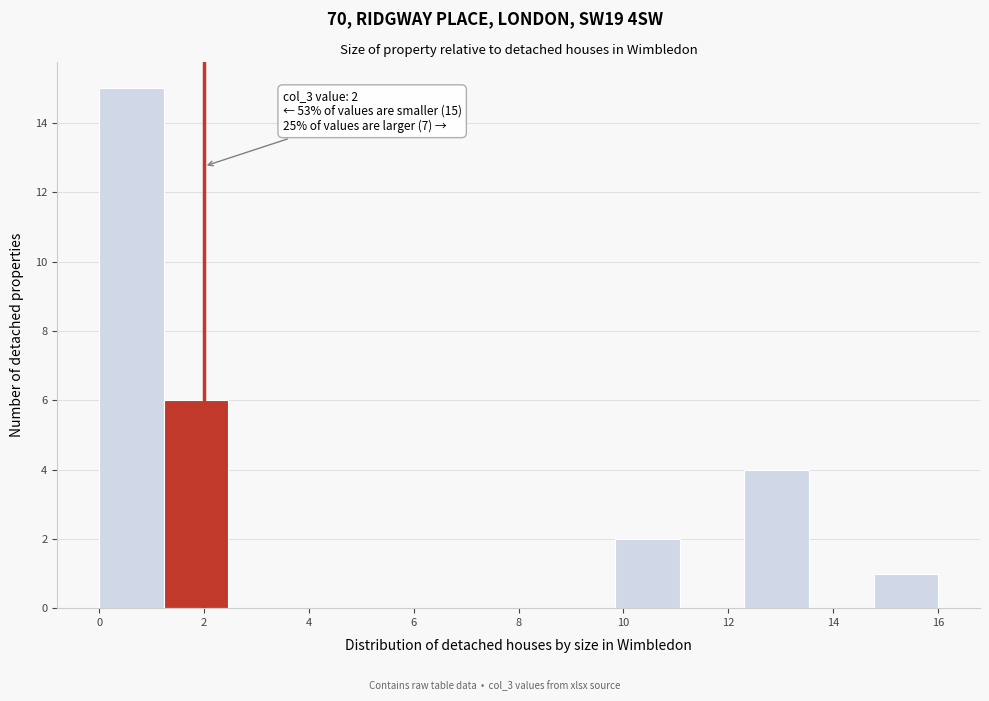

Which range on the x-axis has the tallest bar?

0.0 to 1.2